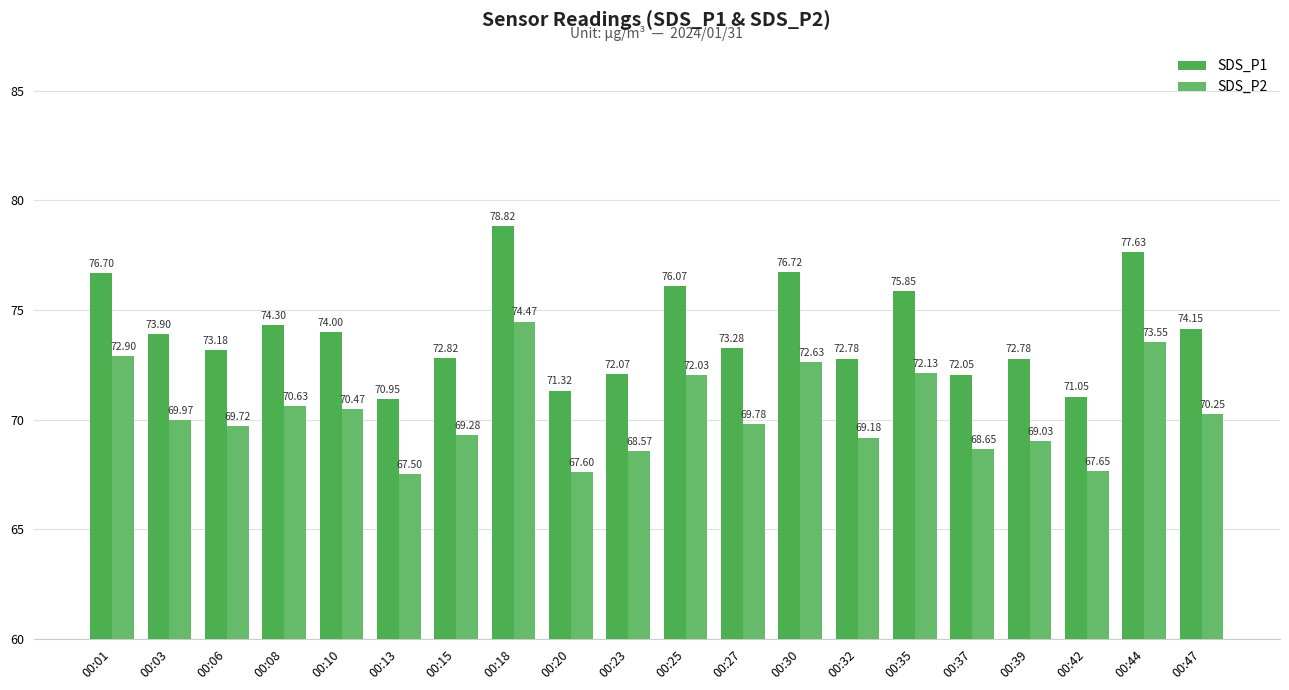

Read the SDS_P1 value at 00:39.

72.8